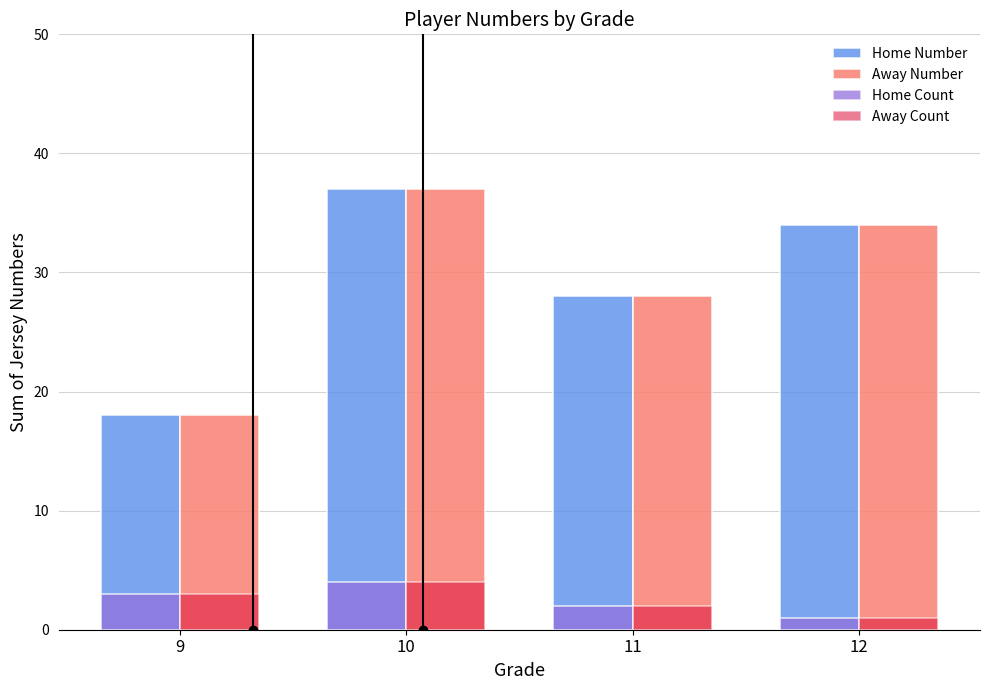

What is the difference between the second highest and second lowest values in the Away Count series?

1